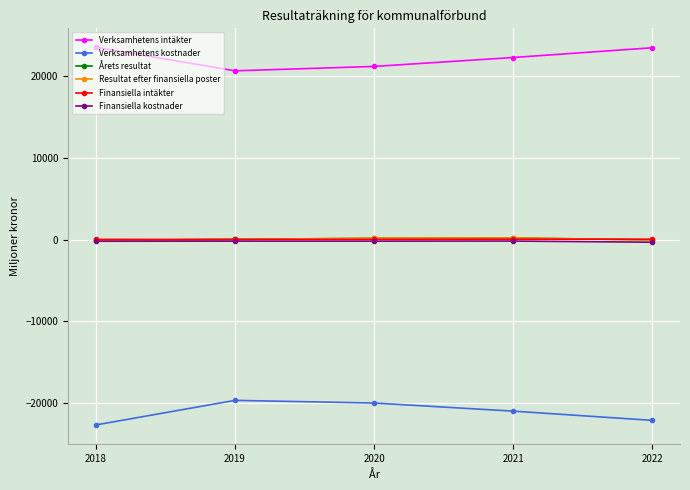

What is the value of the Verksamhetens intäkter point at the 4th from the left?

22279.5